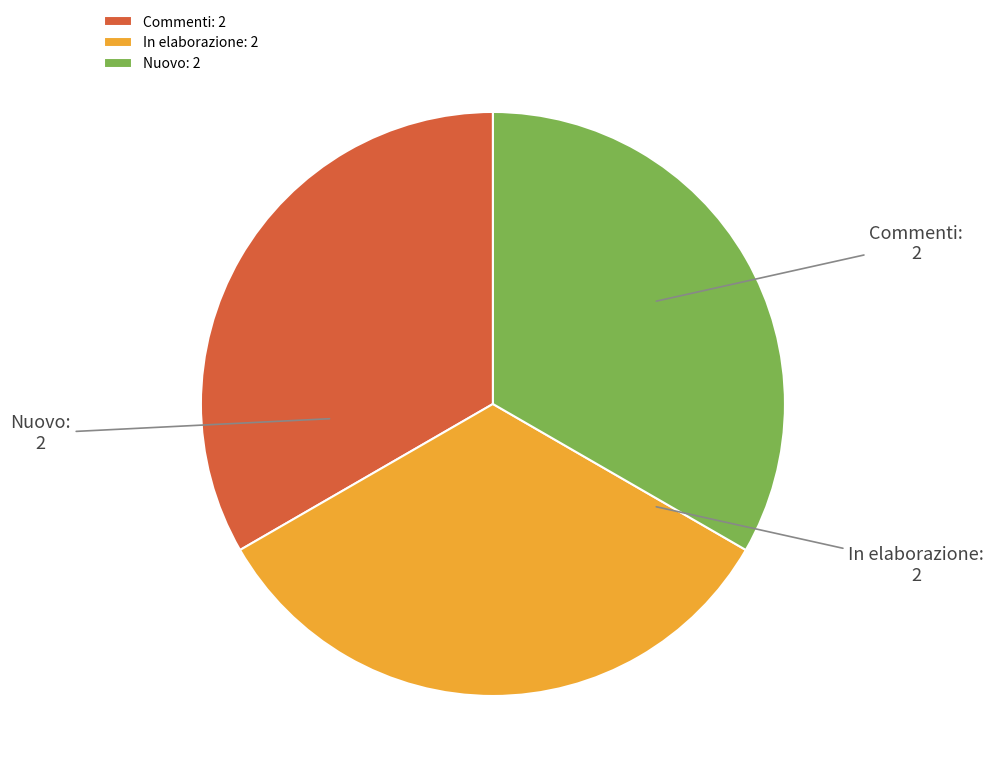

Do Nuovo and Commenti together represent more than half of the pie?

Yes